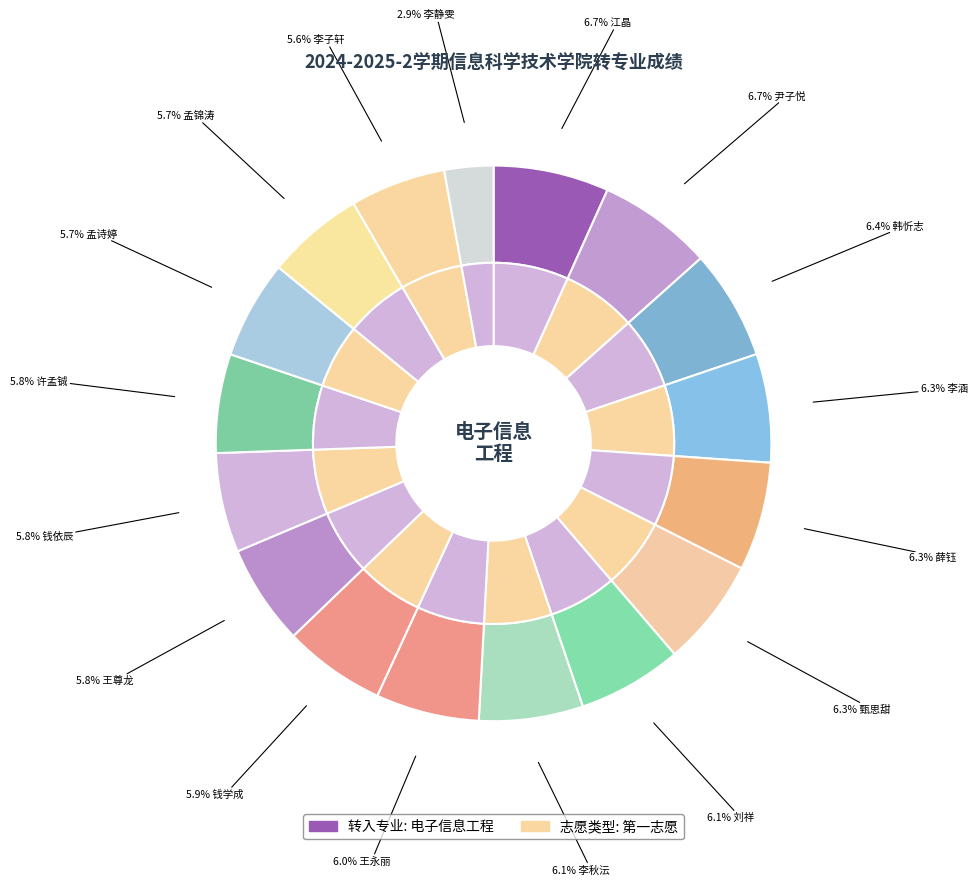

Combined, do 薛钰 and 刘祥 account for over 50%?

No